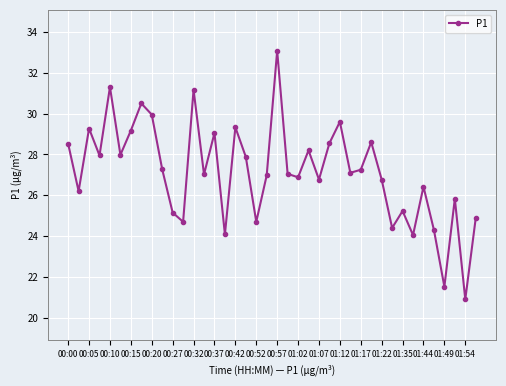

What is the value of the 35th point from the left?

26.4